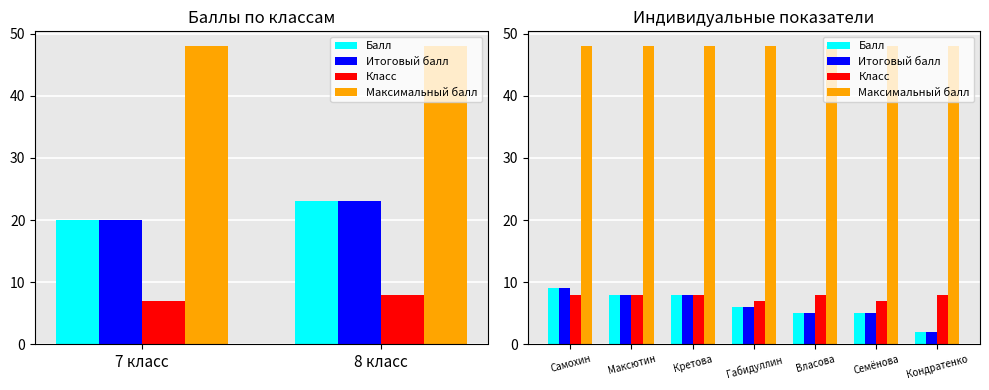

The value of Класс at Власова is 13. True or false?

False